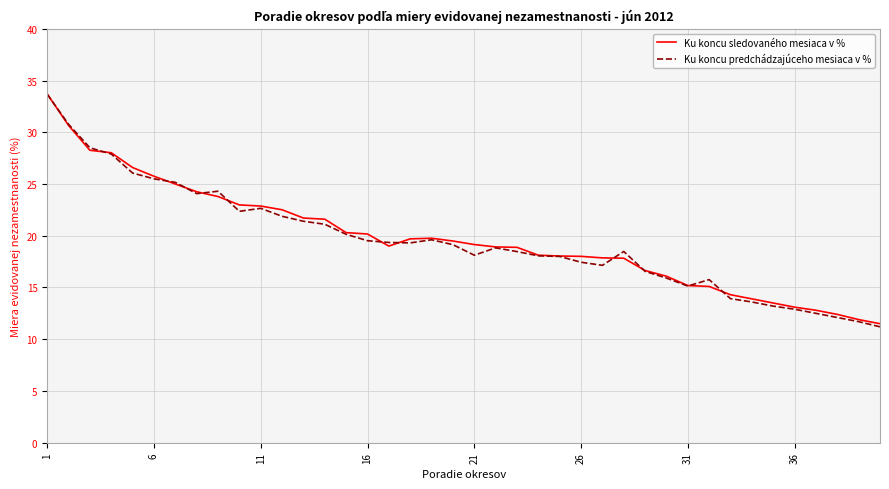

What is the minimum value shown in the chart?

11.2